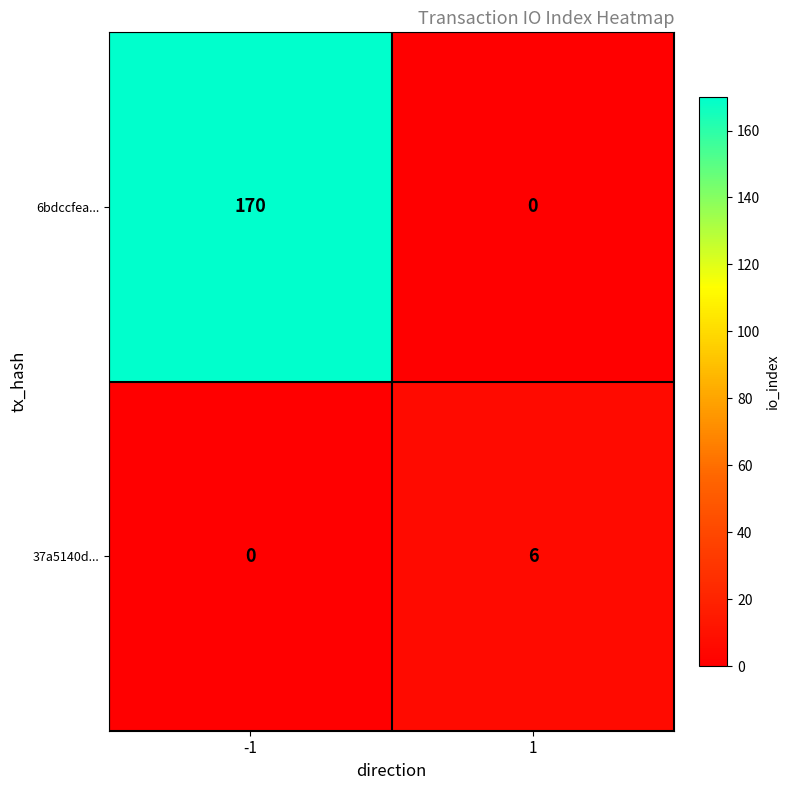

Which series changed the most between -1 and 1?

6bdccfea...